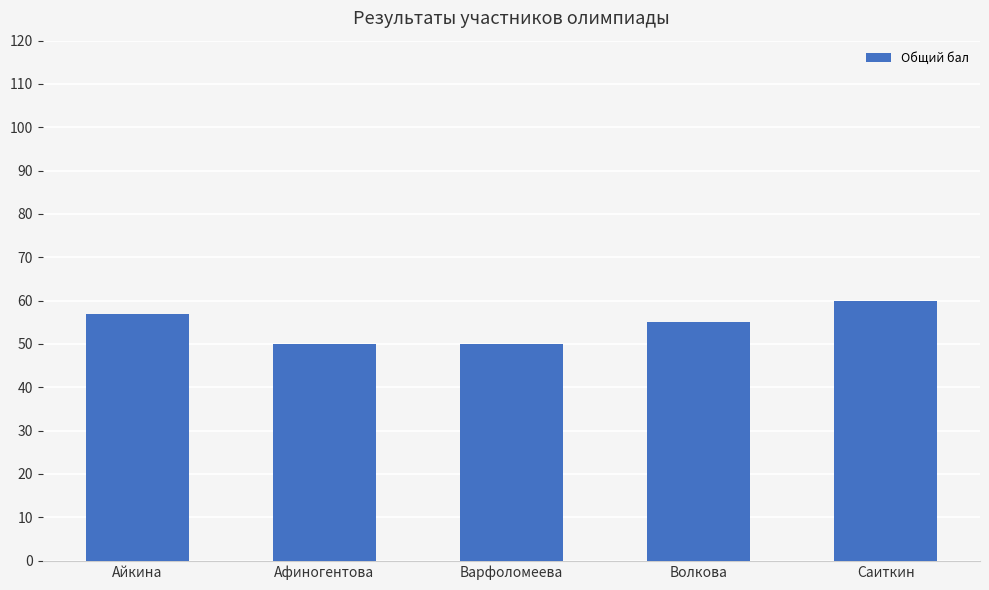

Where is the data nearest to the value 55?

Волкова